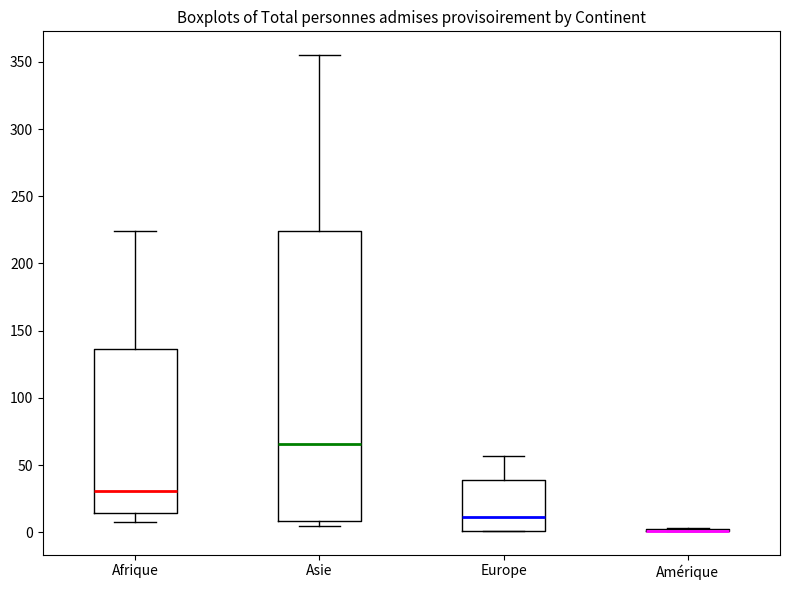

Reading left to right, read every box against the y-axis: the position of its median line, the range the box covers, and the ends of its whiskers. The values are not printed on the chart, so give them approximately, as read against the axis.

Afrique: median 30, box 15 to 135, whiskers 10 to 225
Asie: median 65, box 10 to 225, whiskers 5 to 355
Europe: median 10, box 0 to 40, whiskers 0 to 55
Amérique: box collapsed to a line at 0, whiskers 0 to 5